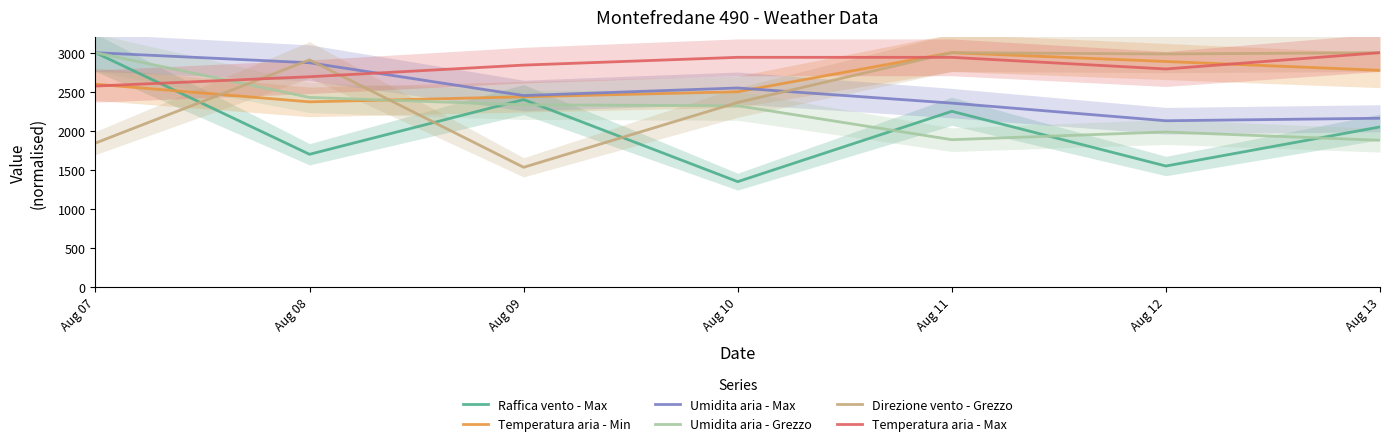

True or false: Raffica vento - Max has a value of 3437.8 at Aug 09.

False